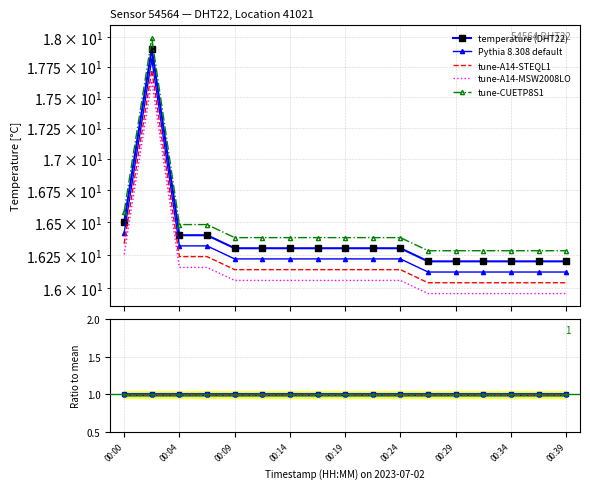

Which has a higher value, 00:27 or 00:39?

00:27